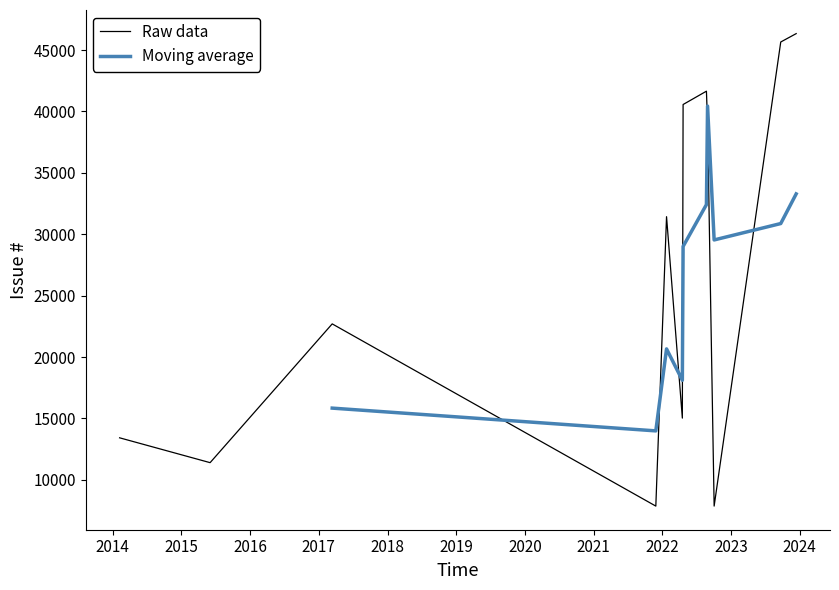

Where is the first local maximum?

2017-03-13